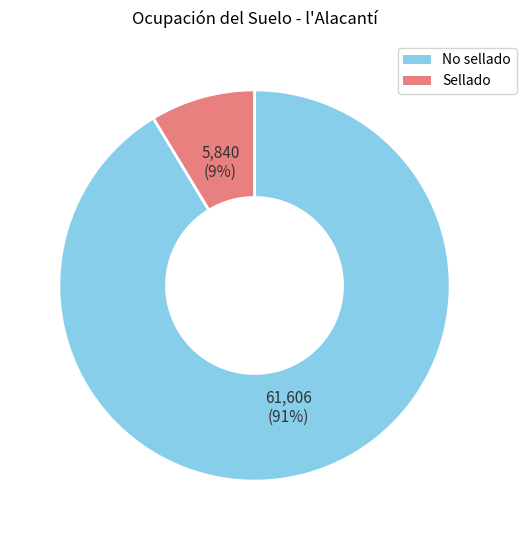

How many slices are in this pie chart?

2